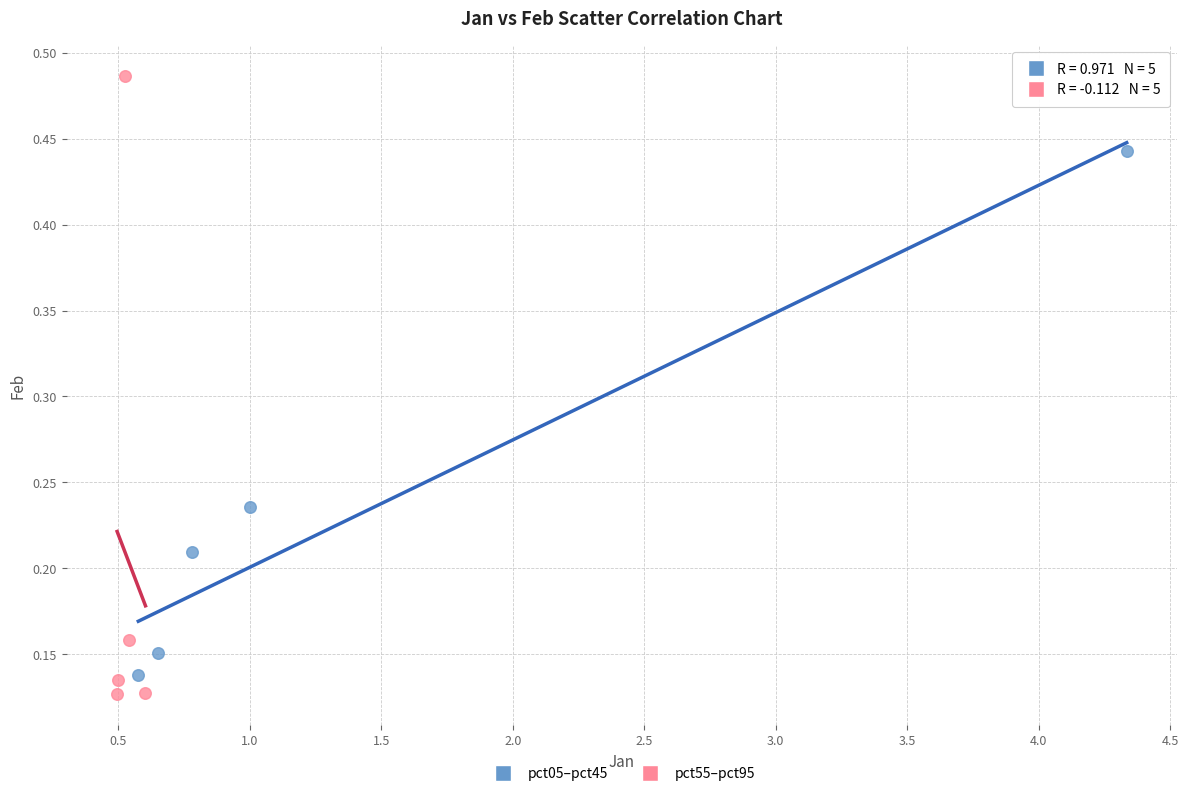

What are all the series names shown in the legend?

pct05–pct45, pct55–pct95